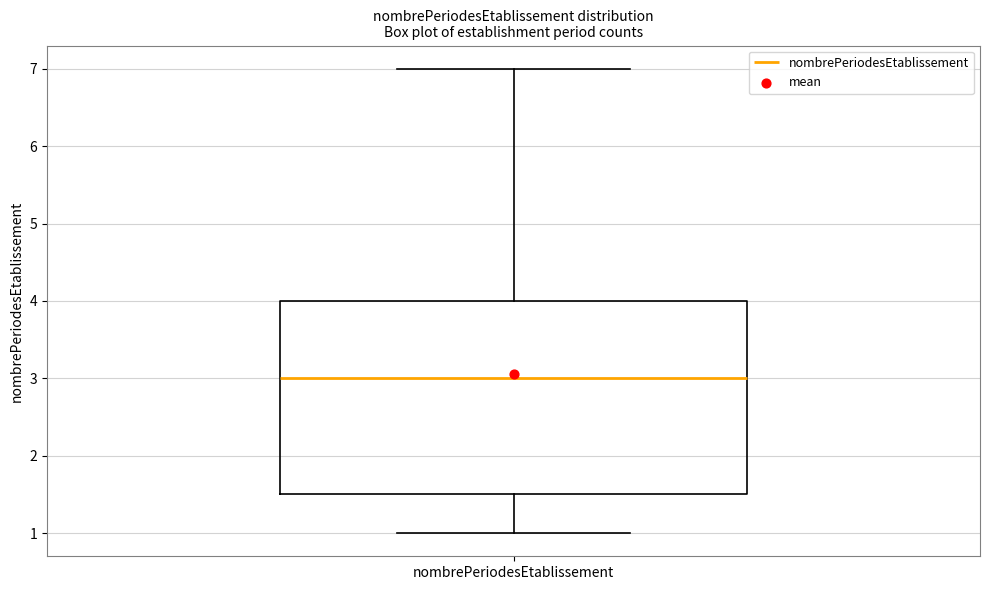

Read this box plot against the y-axis: the position of the median line, the range covered by the box, and the ends of both whiskers. The values are not printed on the chart, so give them approximately, as read against the axis.

median 3.0, box 1.5 to 4.0, whiskers 1.0 to 7.0